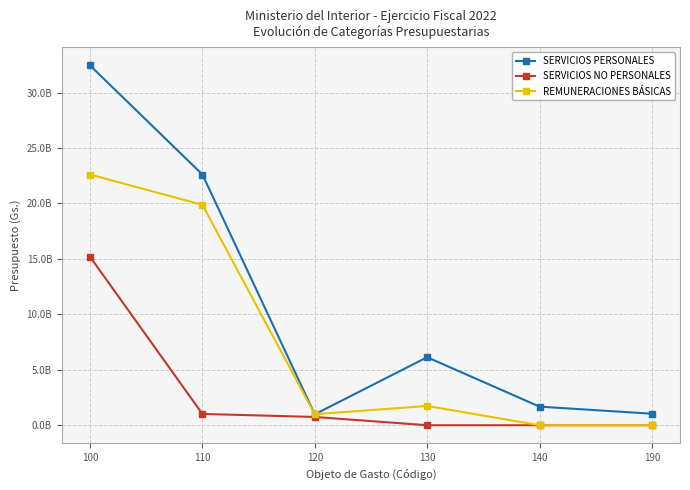

Is this an area chart (filled region under the line)?

No